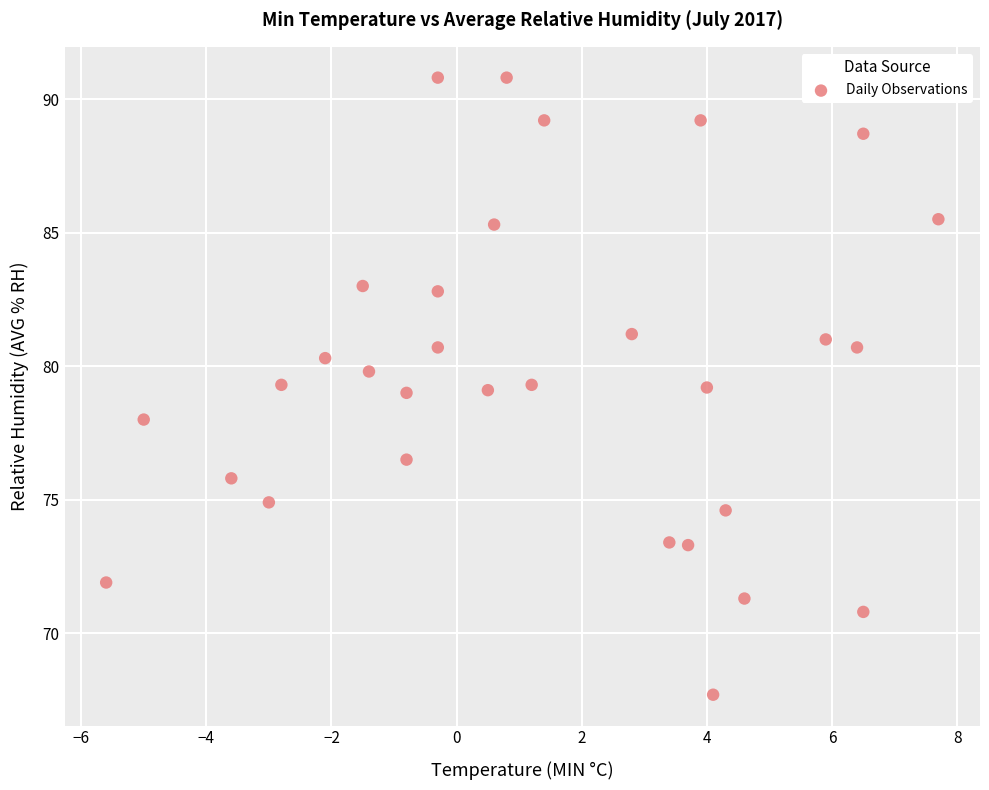

What is the range of Y values (max minus min)?

23.1